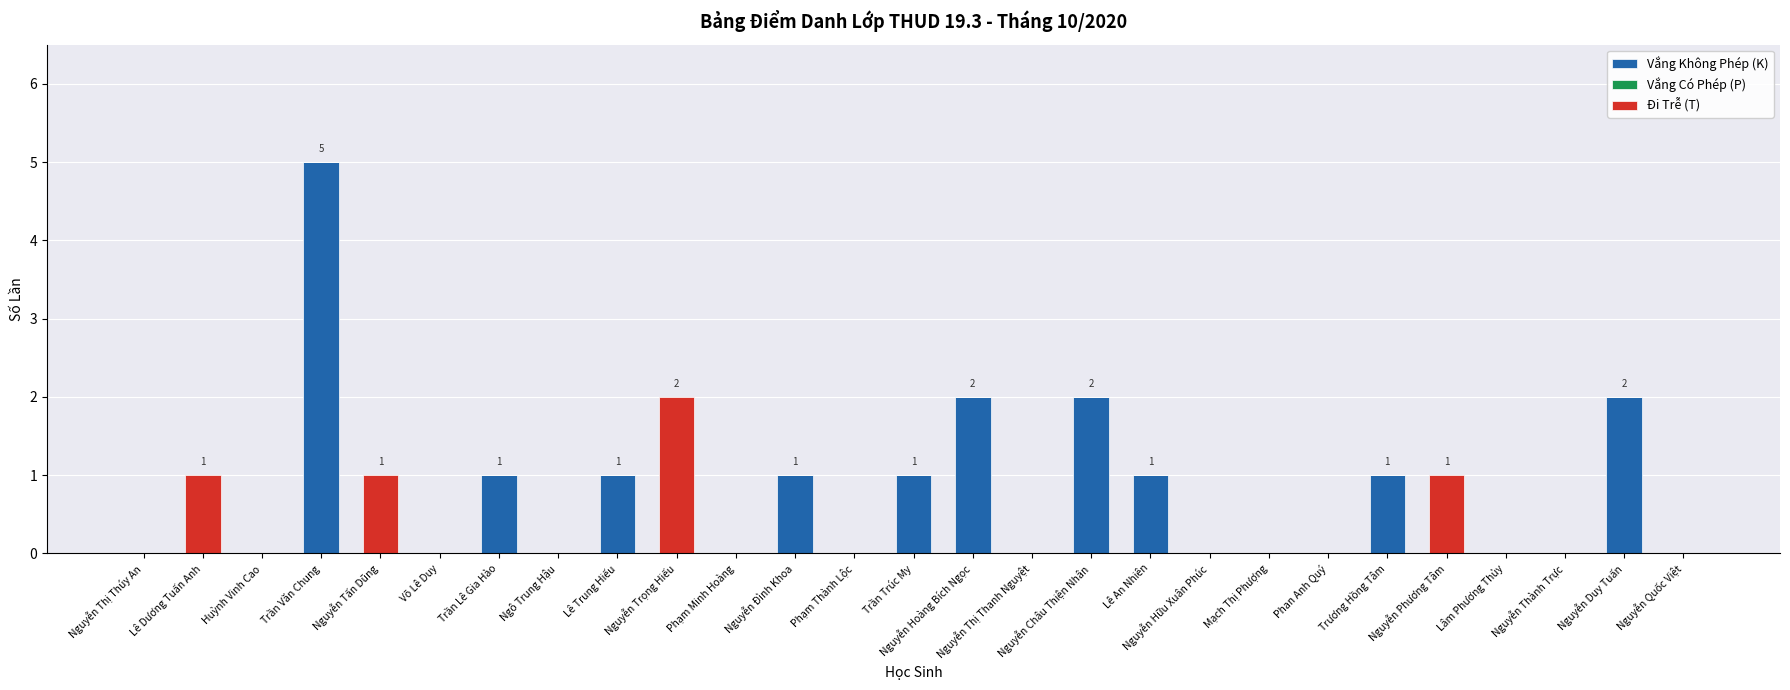

The Vắng Không Phép (K) series shows 0 at Ngô Trung Hậu. True or false?

True